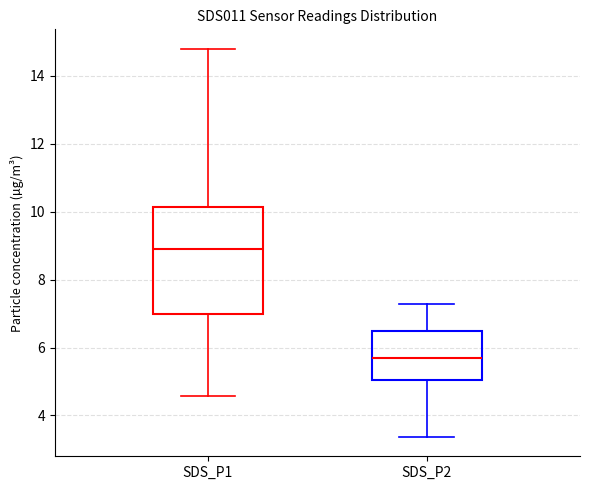

Which box is the tallest, from its lower edge to its upper edge?

SDS_P1